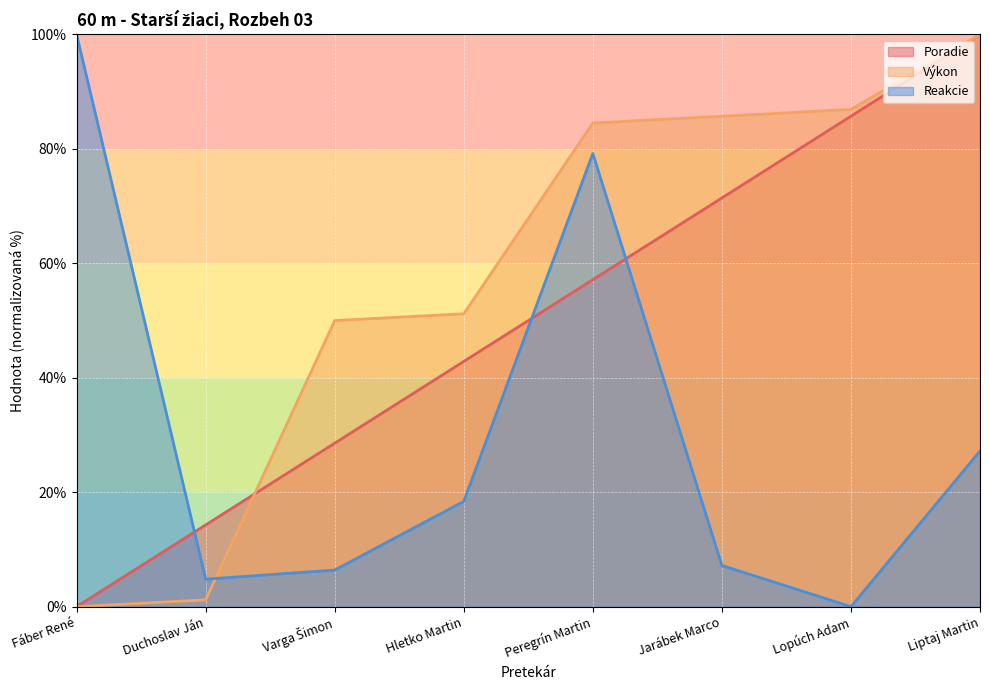

At which label is Reakcie closest to 50?

Liptaj Martin